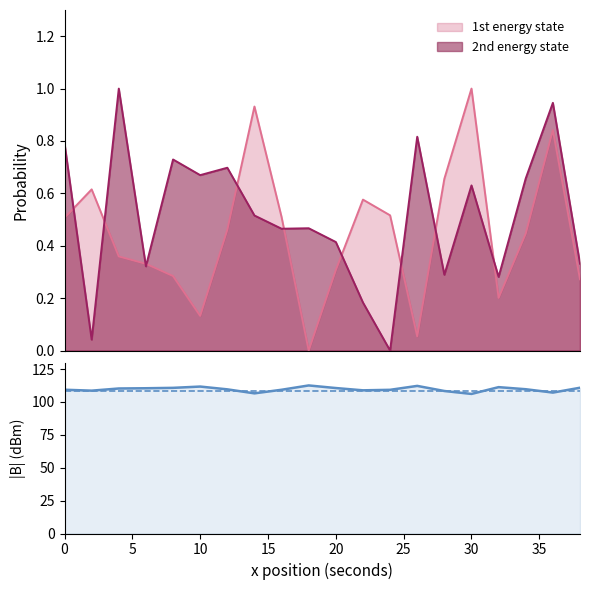

True or false: 2nd energy state has a value of 0.8 at 0.

True